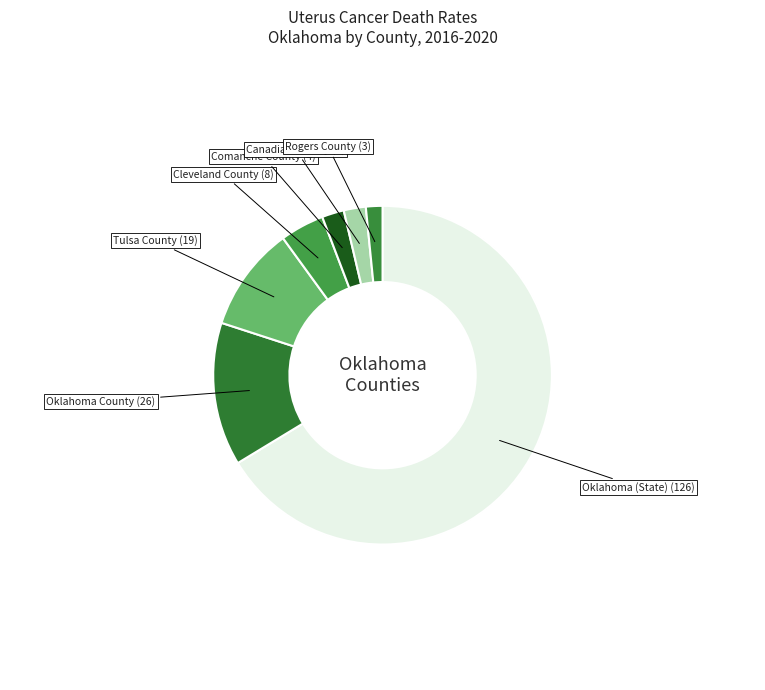

Is there a majority slice in this chart?

Yes